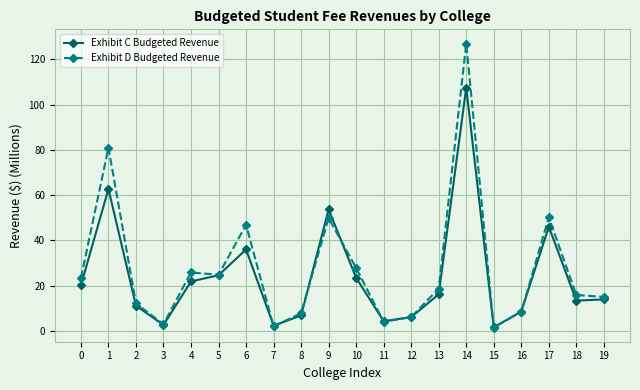

List the series in order of their peak value, lowest first.

Exhibit C Budgeted Revenue, Exhibit D Budgeted Revenue